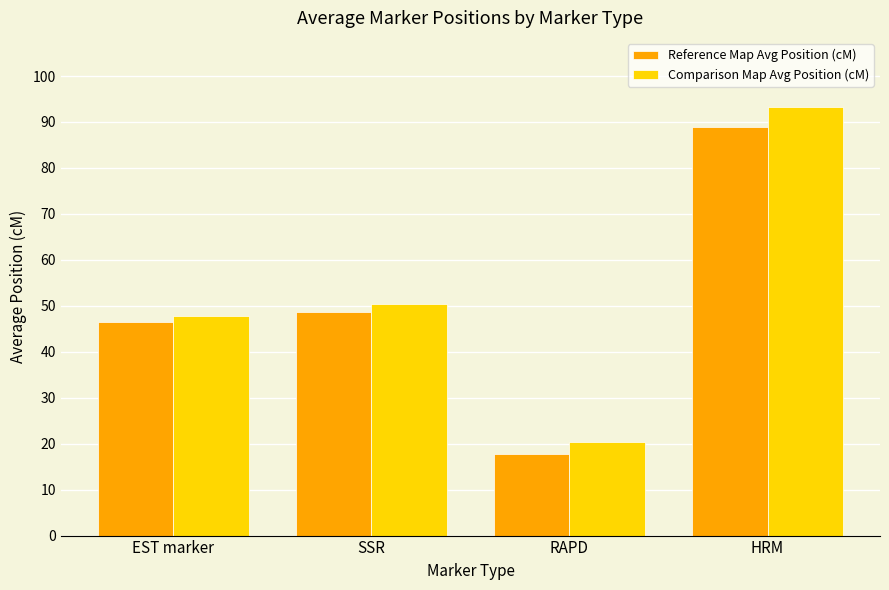

Between EST marker and RAPD, which series saw the biggest shift?

Reference Map Avg Position (cM)